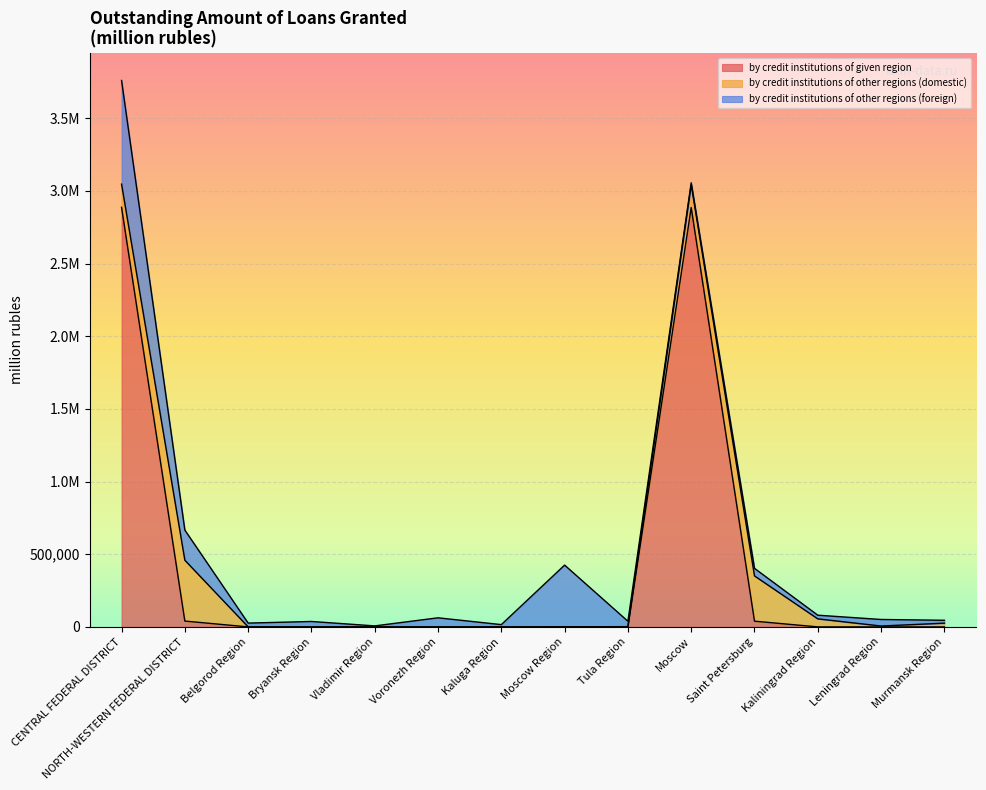

What is the label of the 2nd point from the right?

Leningrad Region